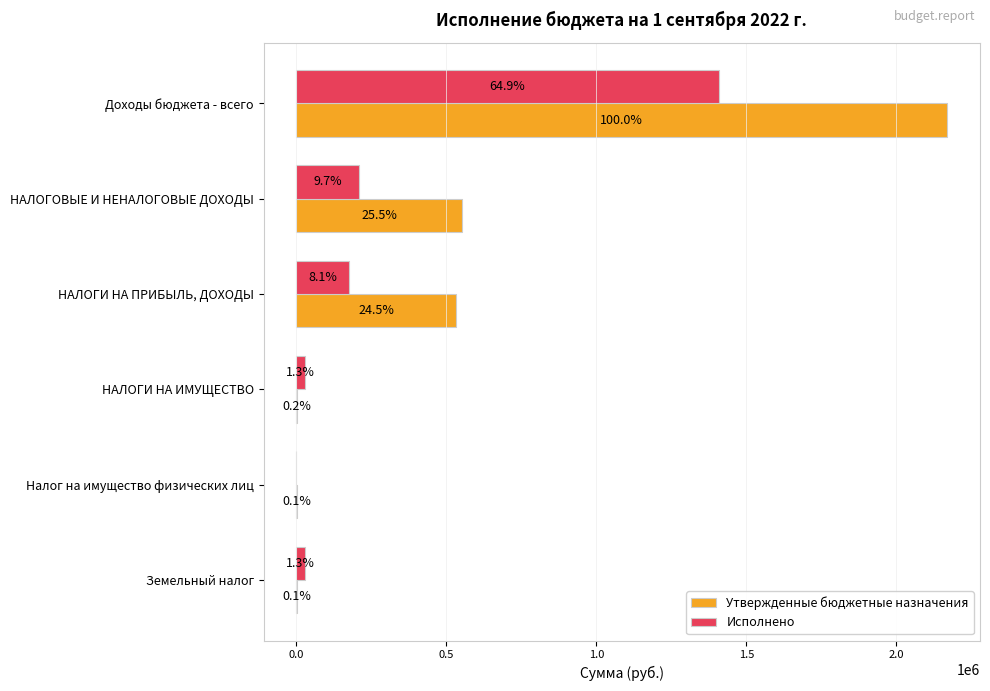

What are all the series names shown in the legend?

Утвержденные бюджетные назначения, Исполнено